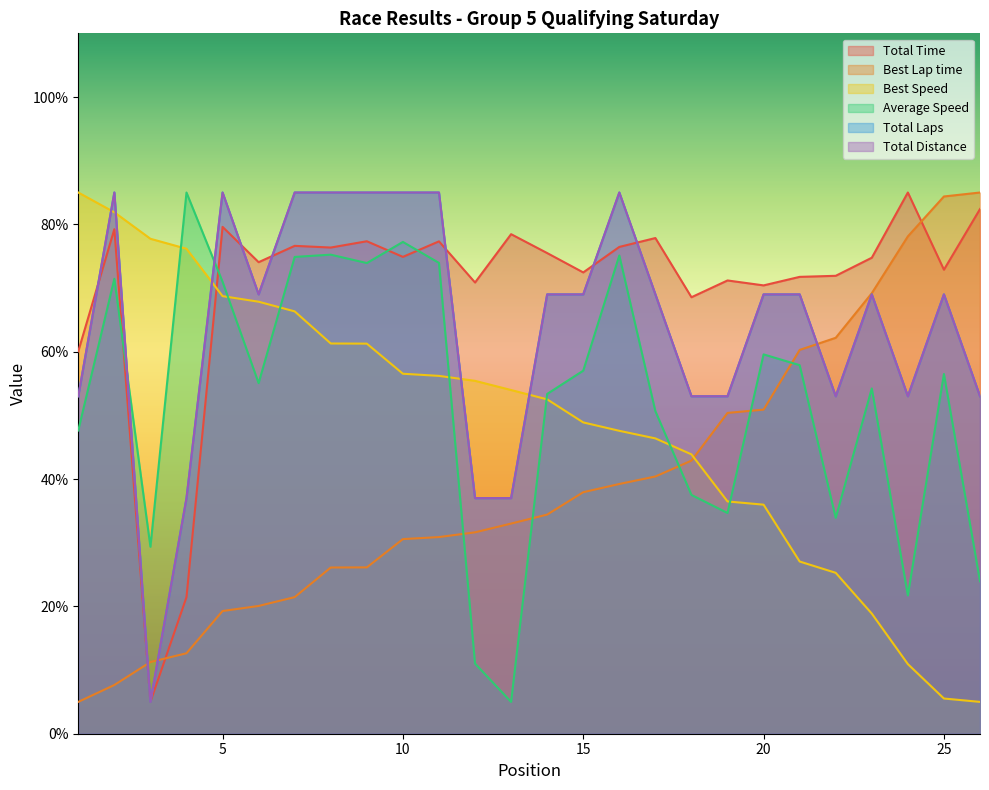

What is the total value across all series at 23?

355.0